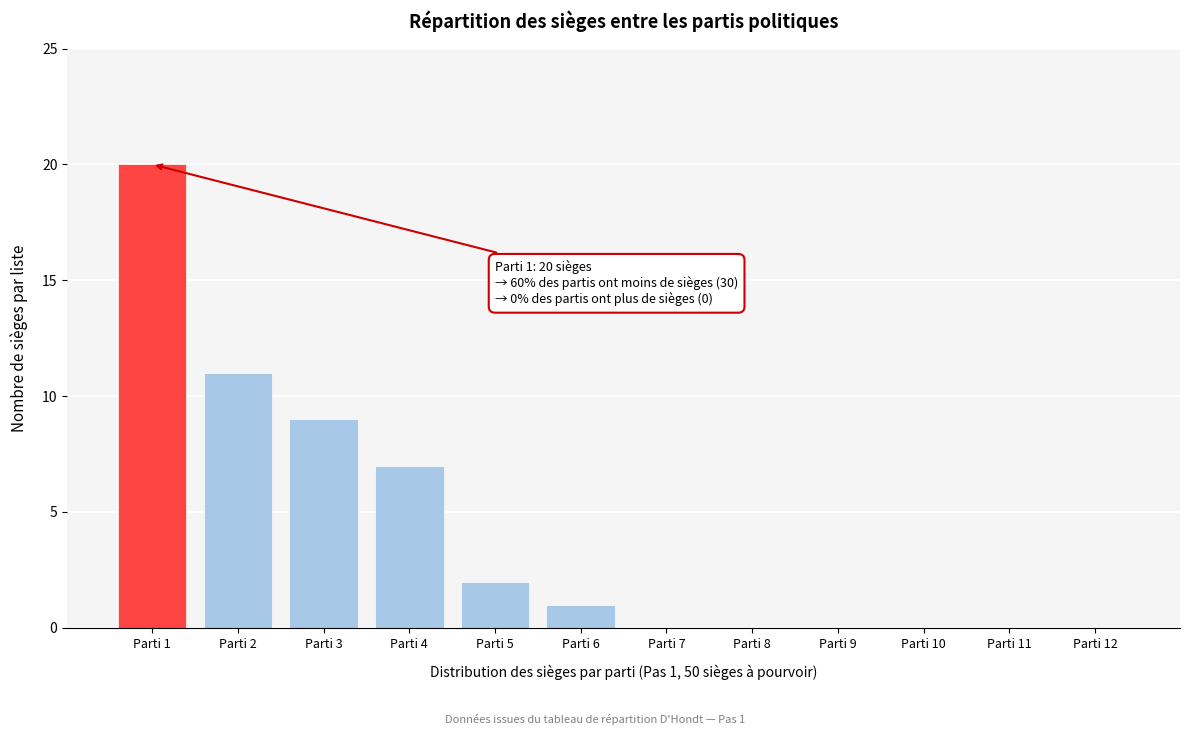

Reading left to right, list all the values displayed in this chart.

Parti 1=20	Parti 2=11	Parti 3=9	Parti 4=7	Parti 5=2	Parti 6=1	Parti 7=0	Parti 8=0	Parti 9=0	Parti 10=0	Parti 11=0	Parti 12=0